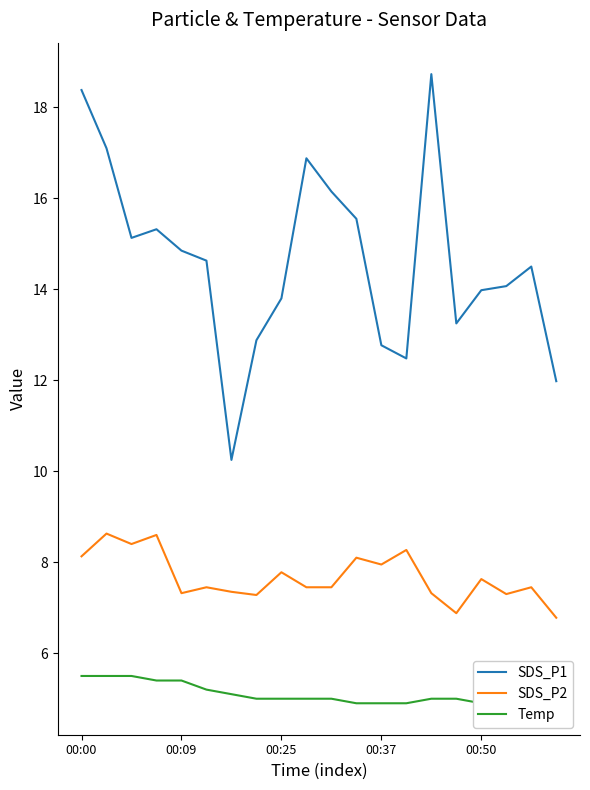

At how many categories does at least one series exceed 8?

20